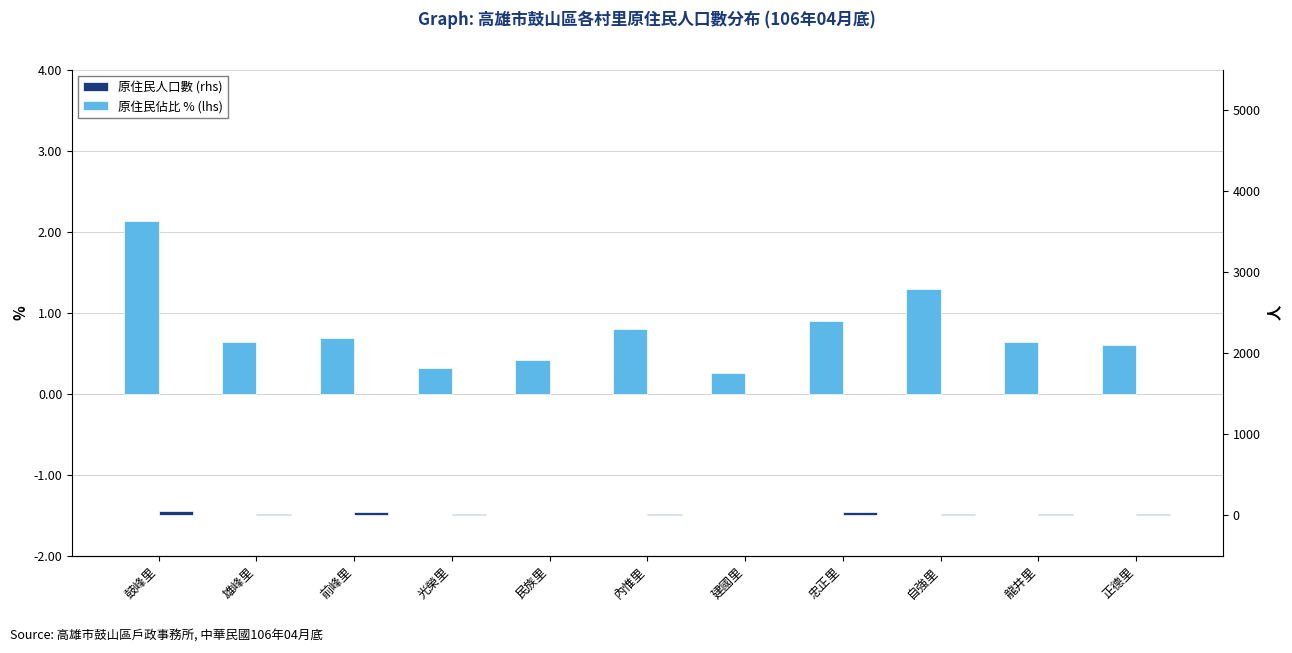

How many bars are there in total?

22